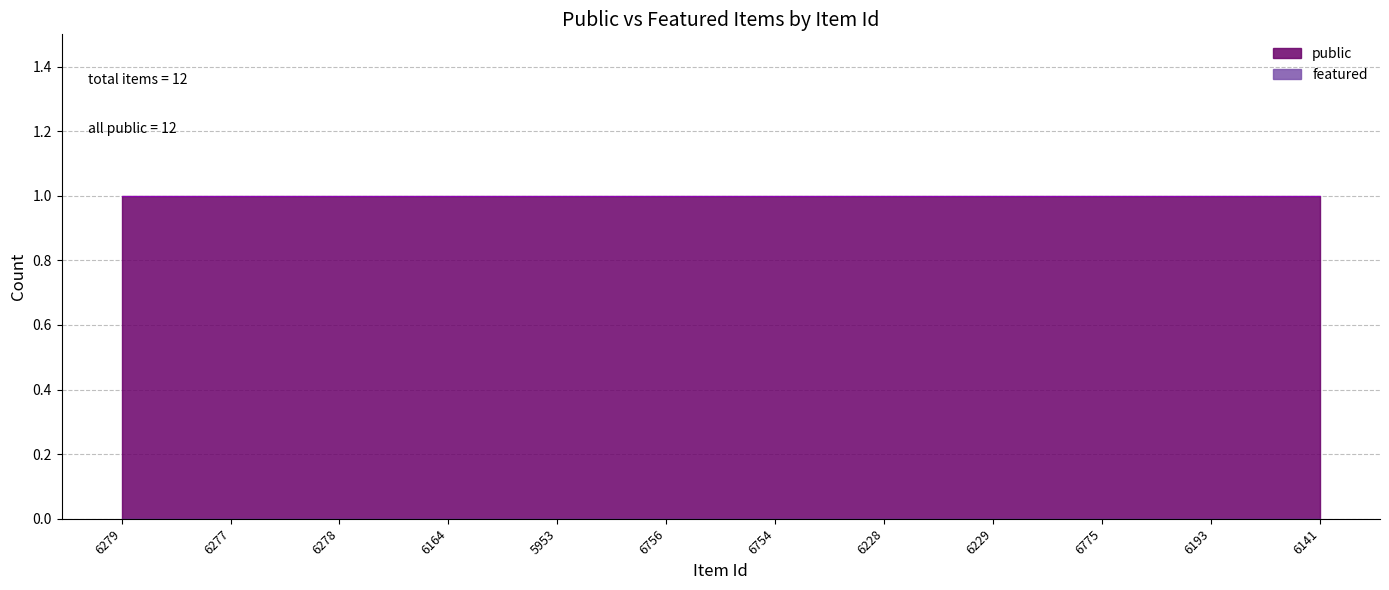

What is the approximate value of public at 6141?

1